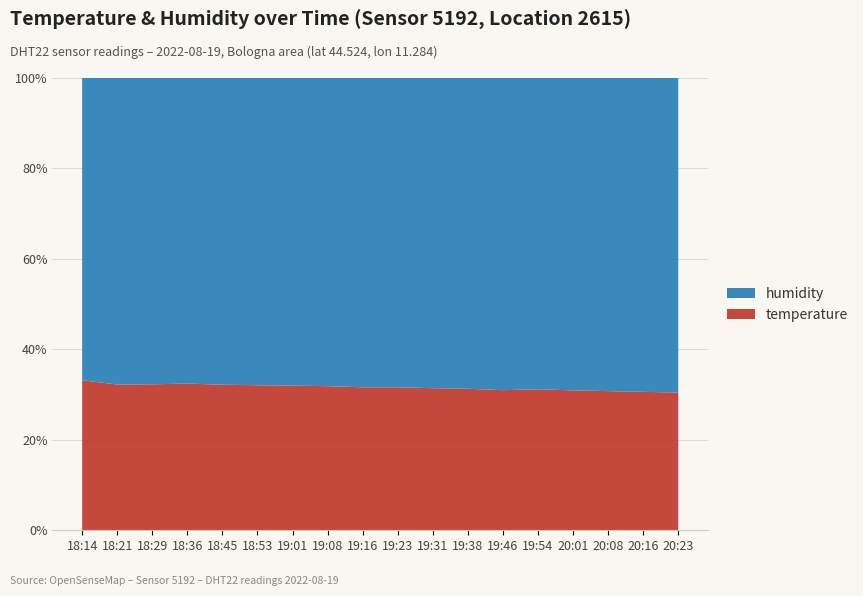

Reading left to right, what are all the values shown in this chart?

temperature: 18:14=25.6	18:21=26.4	18:29=26.4	18:36=26.5	18:45=26.2	18:53=26.2	19:01=26.1	19:08=26.0	19:16=25.8	19:23=25.8	19:31=25.7	19:38=25.6	19:46=25.4	19:54=25.5	20:01=25.3	20:08=25.2	20:16=25.1	20:23=25.0
humidity: 18:14=51.6	18:21=55.5	18:29=55.4	18:36=55.2	18:45=55.2	18:53=55.5	19:01=55.5	19:08=55.6	19:16=55.8	19:23=55.8	19:31=56.1	19:38=56.2	19:46=56.6	19:54=56.3	20:01=56.5	20:08=56.7	20:16=56.9	20:23=57.1